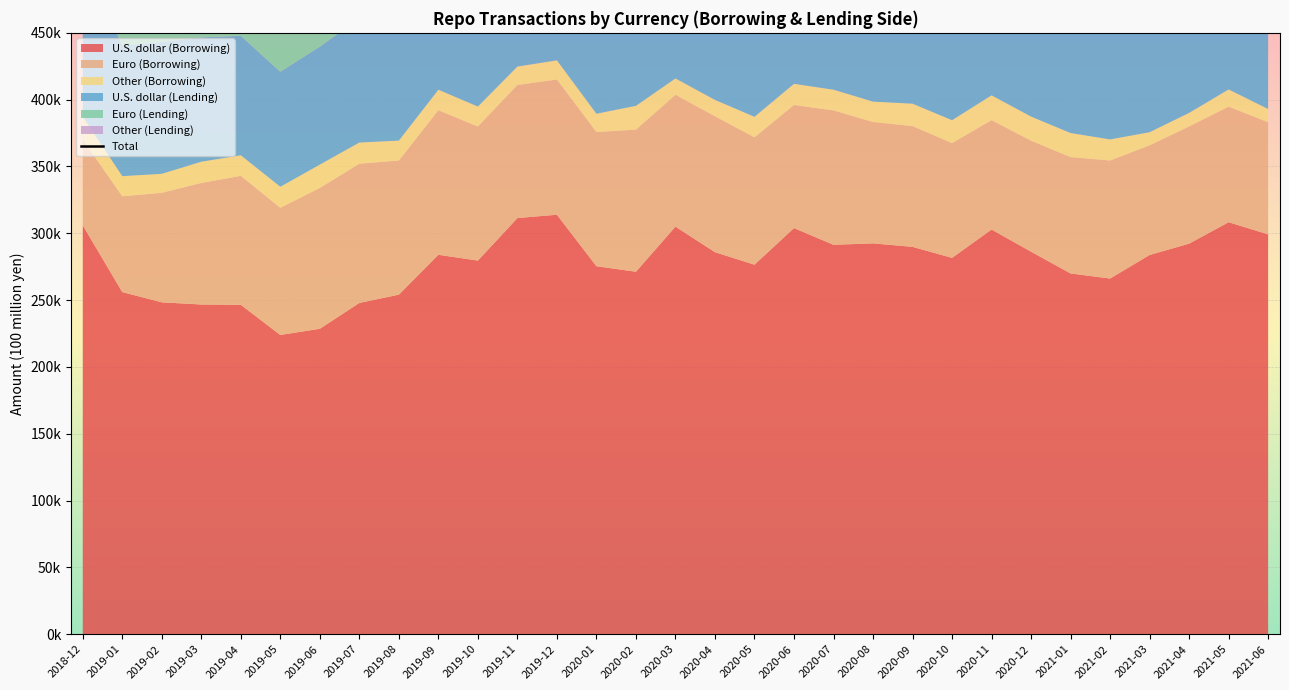

Reading right to left, extract all data points from this chart.

2021-06=578166	2021-05=590726	2021-04=561351	2021-03=549011	2021-02=533953	2021-01=536951	2020-12=552506	2020-11=562357	2020-10=542930	2020-09=565401	2020-08=561991	2020-07=572055	2020-06=575421	2020-05=547805	2020-04=551868	2020-03=581413	2020-02=572664	2020-01=563047	2019-12=612596	2019-11=598364	2019-10=566398	2019-09=581434	2019-08=533908	2019-07=531416	2019-06=512505	2019-05=491442	2019-04=515751	2019-03=509266	2019-02=505898	2019-01=496799	2018-12=563771